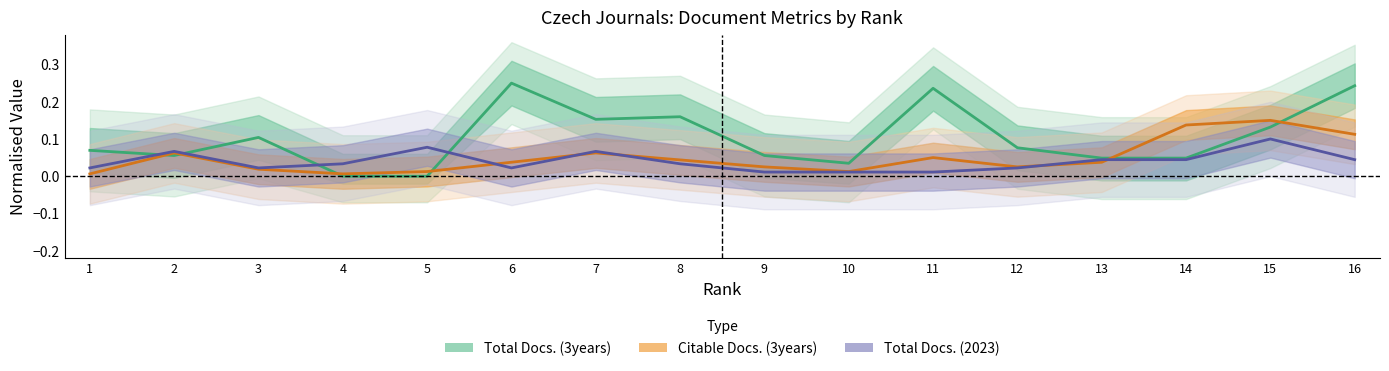

Which category has the lowest value in the Total Docs. (2023) series?

9